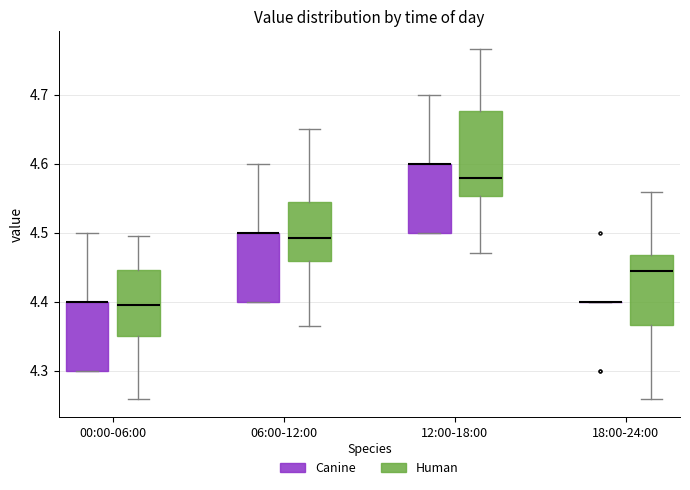

Reading left to right, transcribe this box plot: for each box, give where its median line is, the range the box spans, and where its two whiskers end, as read against the y-axis. The values are not printed on the chart, so give them approximately, as read against the axis.

00:00-06:00 (Canine): median 4.40 (drawn on the box's upper edge), box 4.30 to 4.40, whiskers 4.30 to 4.50
00:00-06:00 (Human): median 4.39, box 4.35 to 4.45, whiskers 4.26 to 4.50
06:00-12:00 (Canine): median 4.50 (drawn on the box's upper edge), box 4.40 to 4.50, whiskers 4.40 to 4.60
06:00-12:00 (Human): median 4.49, box 4.46 to 4.54, whiskers 4.36 to 4.65
12:00-18:00 (Canine): median 4.60 (drawn on the box's upper edge), box 4.50 to 4.60, whiskers 4.50 to 4.70
12:00-18:00 (Human): median 4.58, box 4.55 to 4.68, whiskers 4.47 to 4.77
18:00-24:00 (Canine): box collapsed to a line at 4.40, whiskers 4.40 to 4.40
18:00-24:00 (Human): median 4.44, box 4.37 to 4.47, whiskers 4.26 to 4.56